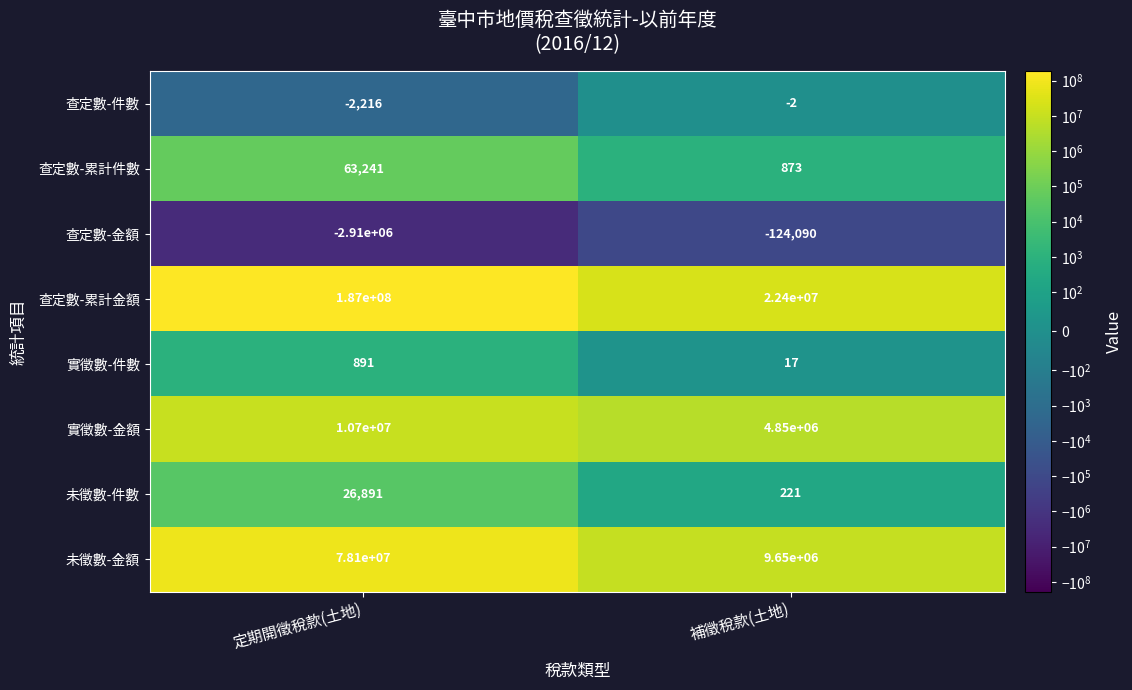

At how many categories does at least one series exceed 174758726?

1